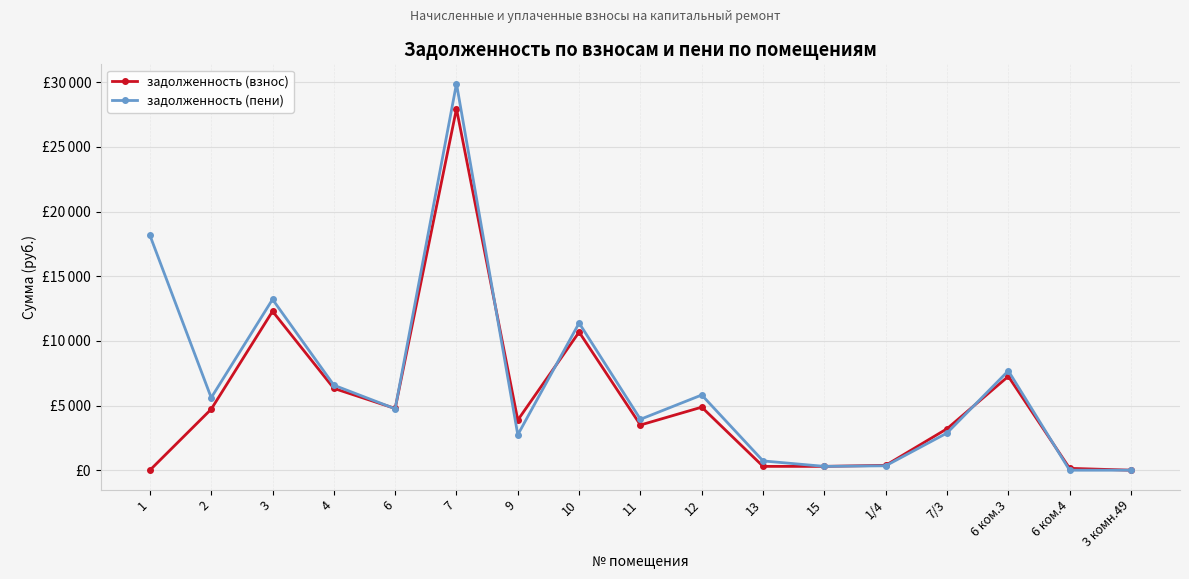

Does the chart have visible grid lines?

Yes